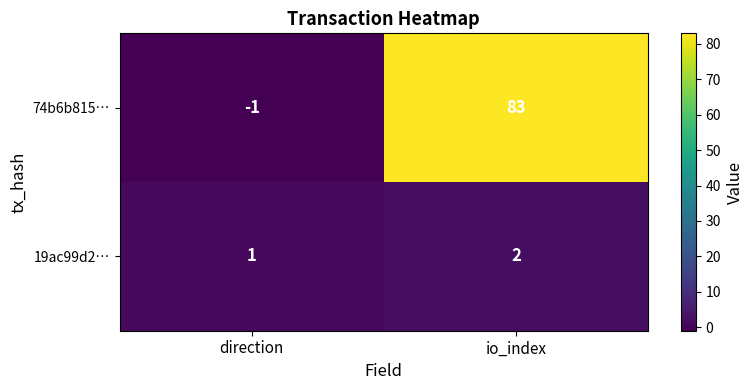

What is the maximum value shown in the chart?

83